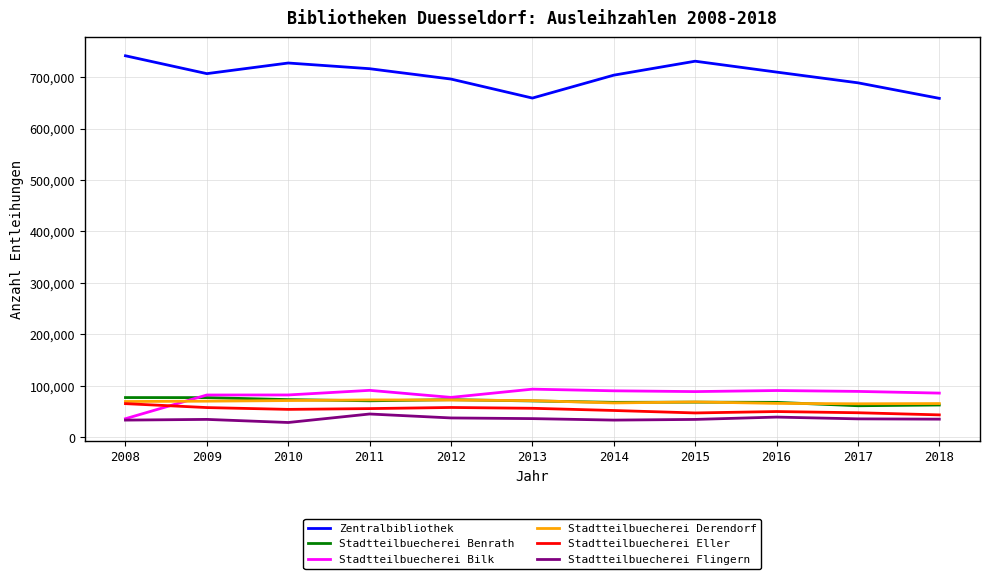

What is the greatest value displayed?

741406